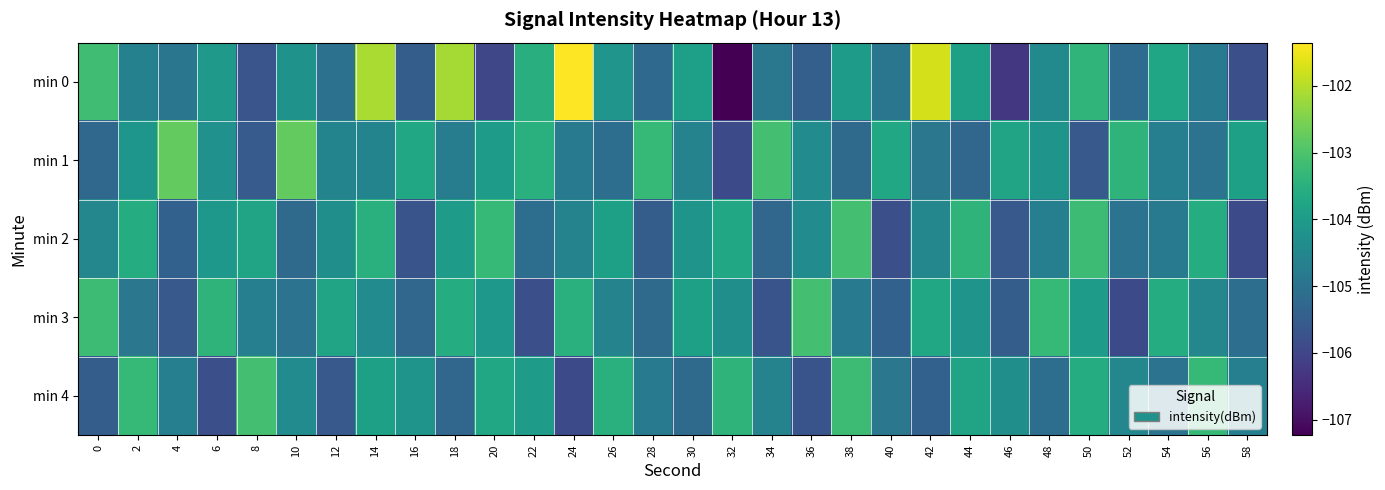

Reading left to right, extract all data points from this chart.

min 0: 0=-103.1	2=-104.6	4=-104.9	6=-104.1	8=-105.7	10=-104.2	12=-105.0	14=-102.1	16=-105.5	18=-102.1	20=-106.0	22=-103.5	24=-101.4	26=-104.2	28=-105.2	30=-103.9	32=-107.2	34=-104.9	36=-105.4	38=-104.0	40=-104.9	42=-101.7	44=-103.9	46=-106.3	48=-104.4	50=-103.4	52=-105.2	54=-103.7	56=-104.8	58=-105.8
min 1: 0=-105.2	2=-104.1	4=-102.8	6=-104.3	8=-105.5	10=-102.8	12=-104.6	14=-104.6	16=-103.7	18=-104.7	20=-104.0	22=-103.5	24=-104.8	26=-105.1	28=-103.3	30=-104.6	32=-105.9	34=-103.1	36=-104.4	38=-105.2	40=-103.7	42=-104.9	44=-105.3	46=-103.8	48=-104.2	50=-105.6	52=-103.4	54=-104.7	56=-105.0	58=-103.9
min 2: 0=-104.5	2=-103.6	4=-105.4	6=-104.1	8=-103.8	10=-105.2	12=-104.3	14=-103.5	16=-105.7	18=-104.0	20=-103.3	22=-105.1	24=-104.6	26=-103.9	28=-105.5	30=-104.2	32=-103.7	34=-105.3	36=-104.4	38=-103.1	40=-105.8	42=-104.5	44=-103.4	46=-105.6	48=-104.7	50=-103.2	52=-105.0	54=-104.8	56=-103.6	58=-105.9
min 3: 0=-103.2	2=-104.9	4=-105.6	6=-103.4	8=-104.7	10=-105.0	12=-103.8	14=-104.4	16=-105.3	18=-103.6	20=-104.1	22=-105.8	24=-103.5	26=-104.6	28=-105.2	30=-103.9	32=-104.3	34=-105.7	36=-103.1	38=-104.8	40=-105.4	42=-103.7	44=-104.2	46=-105.5	48=-103.3	50=-104.0	52=-105.9	54=-103.6	56=-104.5	58=-105.1
min 4: 0=-105.5	2=-103.3	4=-104.7	6=-105.8	8=-103.1	10=-104.4	12=-105.6	14=-103.9	16=-104.2	18=-105.3	20=-103.7	22=-104.0	24=-105.9	26=-103.5	28=-104.8	30=-105.2	32=-103.4	34=-104.6	36=-105.7	38=-103.2	40=-104.9	42=-105.4	44=-103.8	46=-104.3	48=-105.1	50=-103.6	52=-104.5	54=-105.0	56=-103.3	58=-104.7